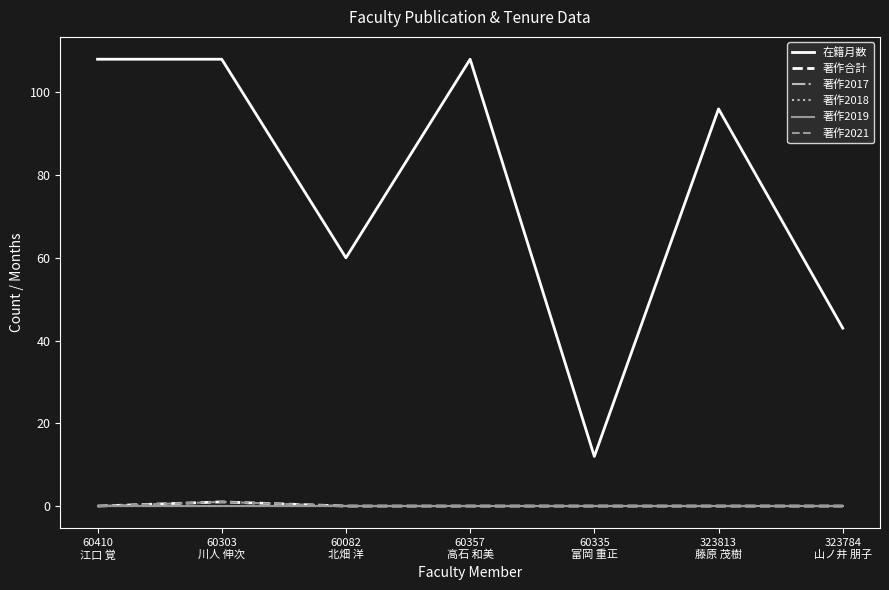

What is the label of the 2nd point from the right?

323813
藤原 茂樹